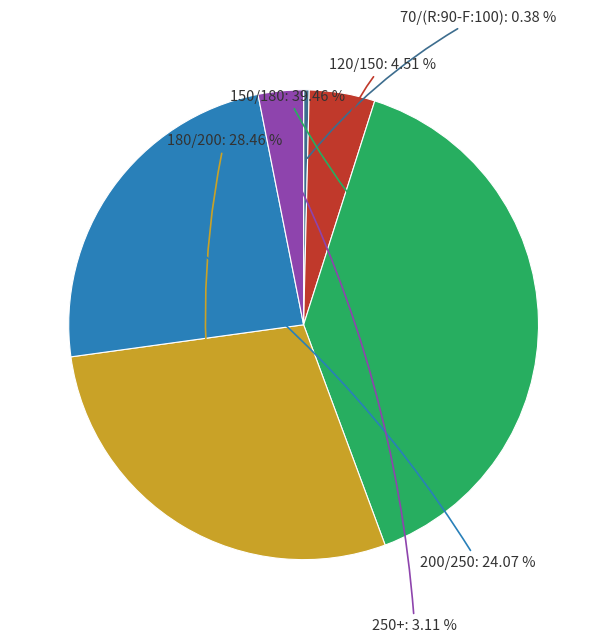

Rank the categories by value from lowest to highest.

70/(R:90-F:100), 250+, 120/150, 200/250, 180/200, 150/180